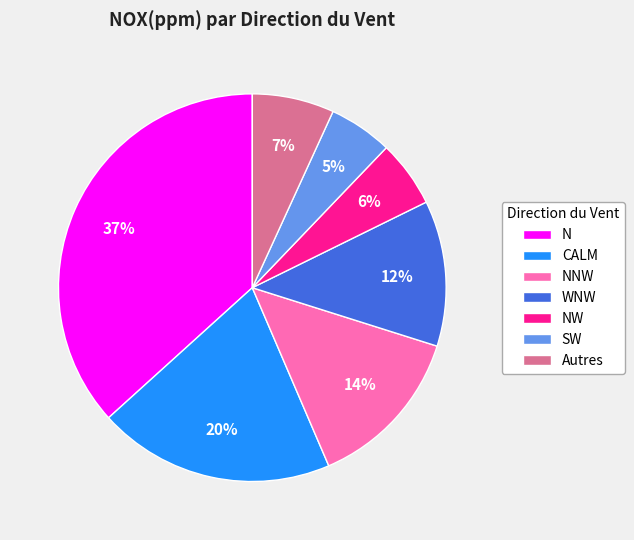

What is the ratio of the value at Autres to the value at NNW?

0.5